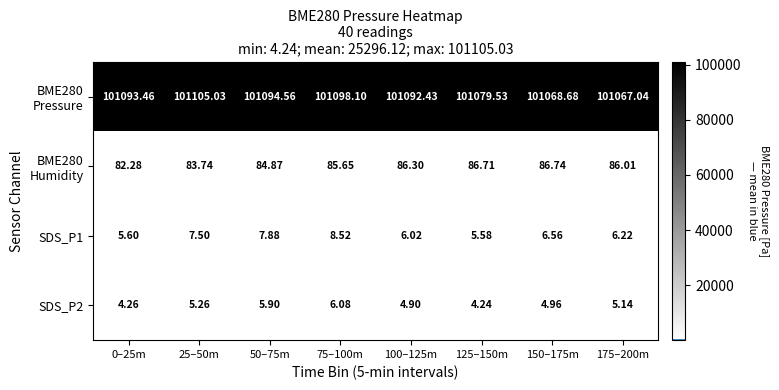

How many data points does each series have?

8